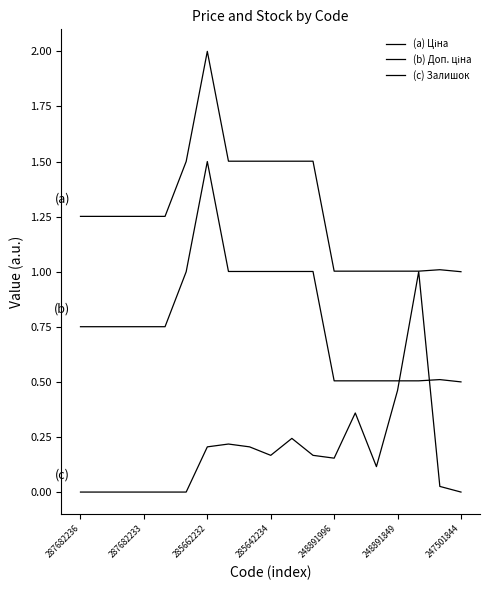

Does the chart display data point markers on the line(s)?

No